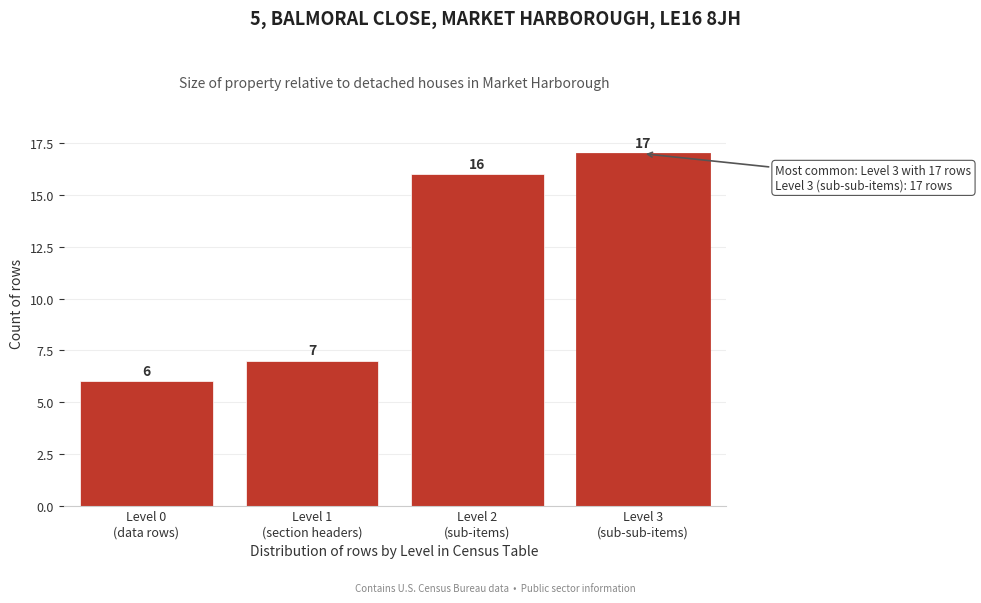

Reading left to right, transcribe all the data shown in this chart.

6	7	16	17